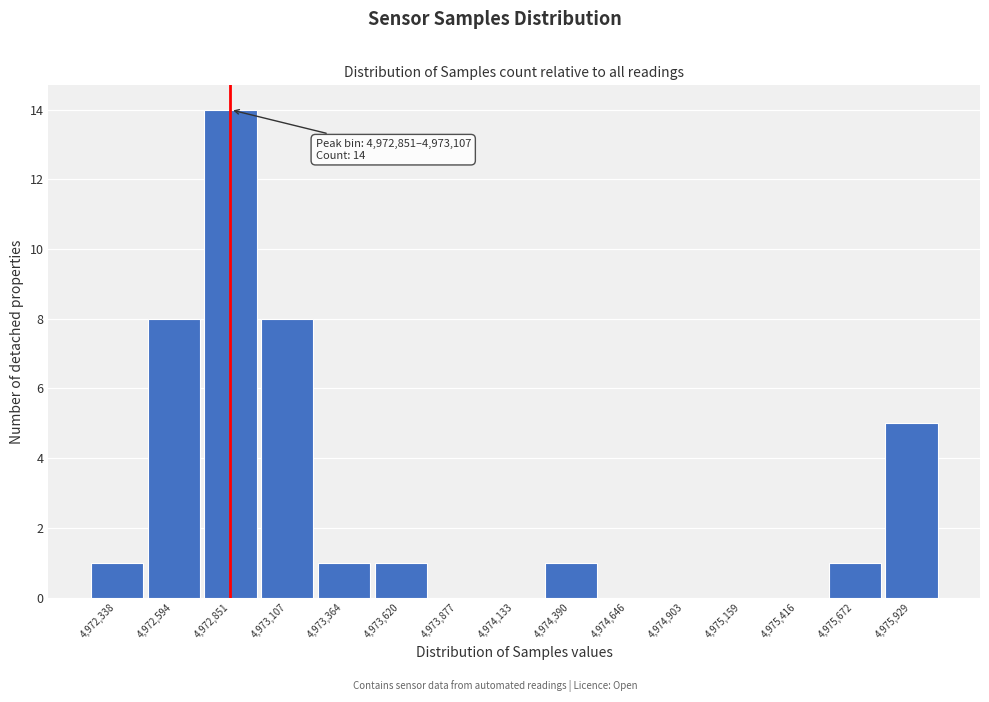

Reading left to right, what are all the values shown in this chart?

4,972,338=1	4,972,594=8	4,972,851=14	4,973,107=8	4,973,364=1	4,973,620=1	4,973,877=0	4,974,133=0	4,974,390=1	4,974,646=0	4,974,903=0	4,975,159=0	4,975,416=0	4,975,672=1	4,975,929=5